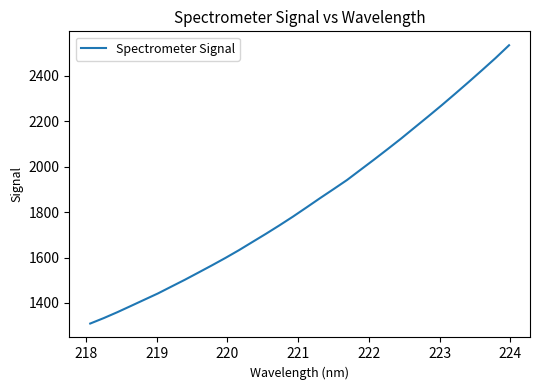

How many series are shown in this chart?

1